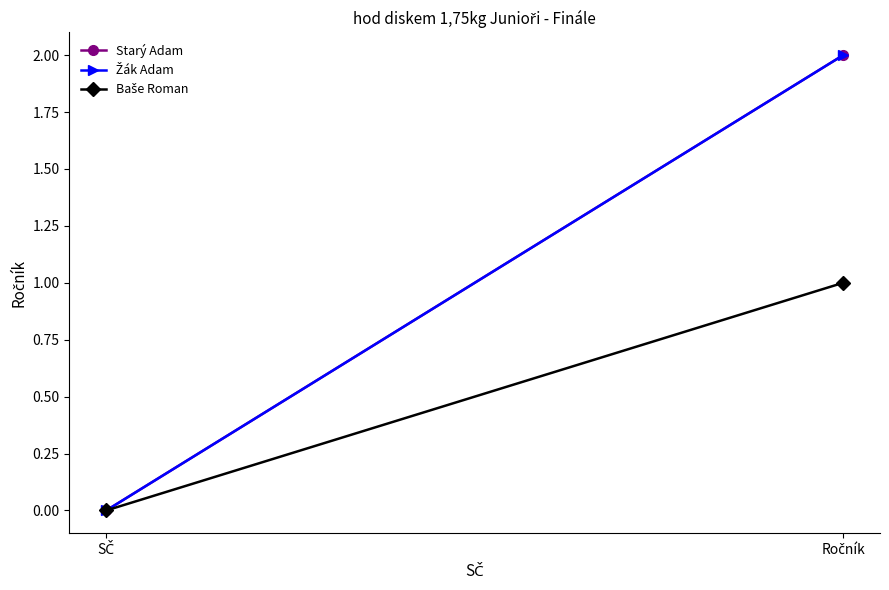

At which category does the chart reach its minimum across all series?

SČ